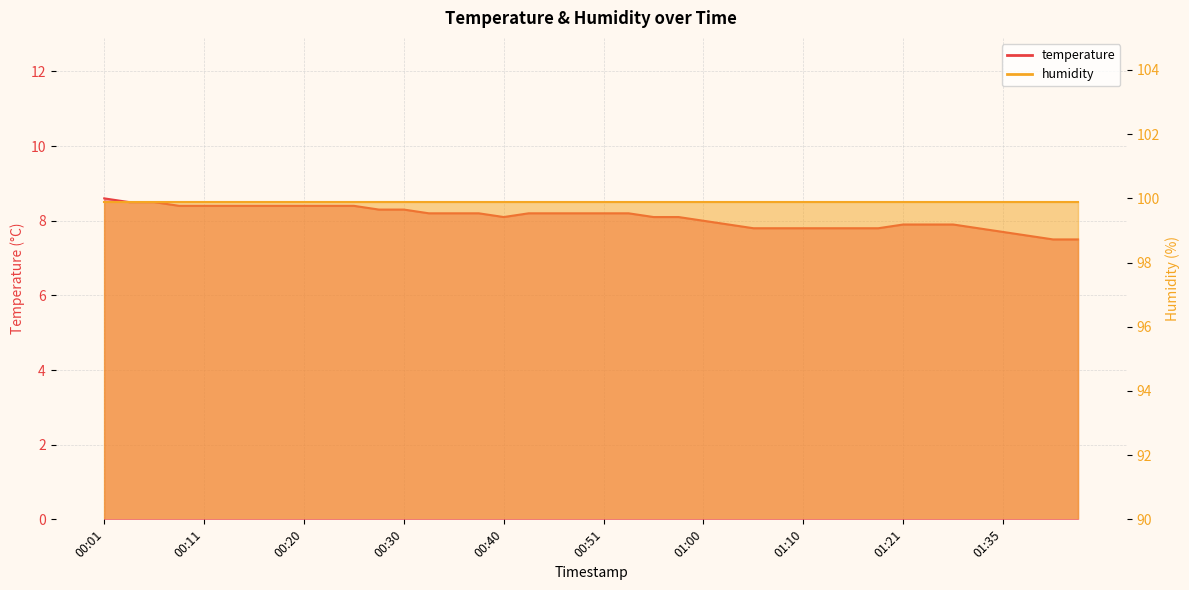

True or false: the data has more than 1 interior local peaks.

False